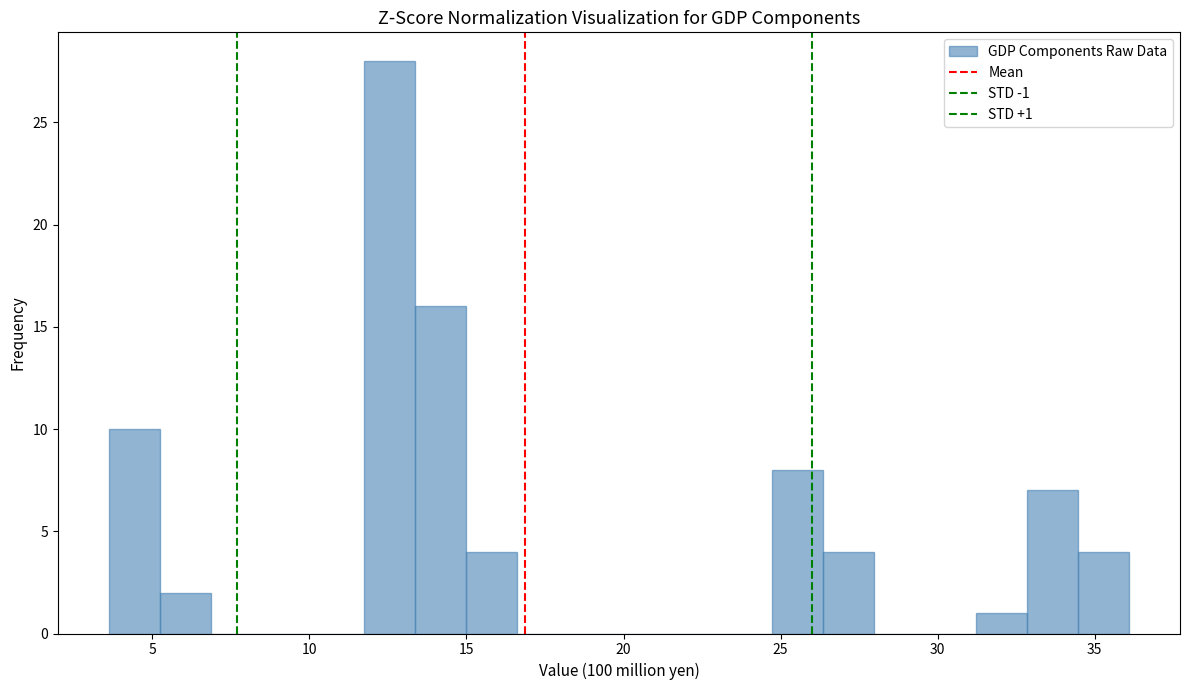

Around what value on the x-axis is the tallest bar? Give the approximate position of its centre, as read against the axis.

12.5